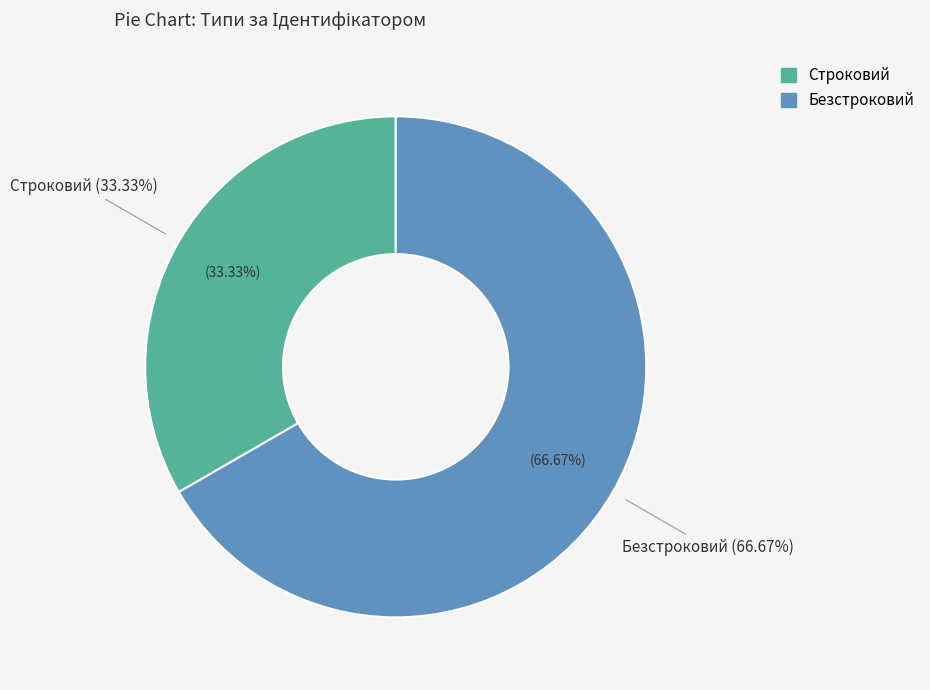

To the nearest percent, what is the difference between the largest and smallest slice percentages?

33%